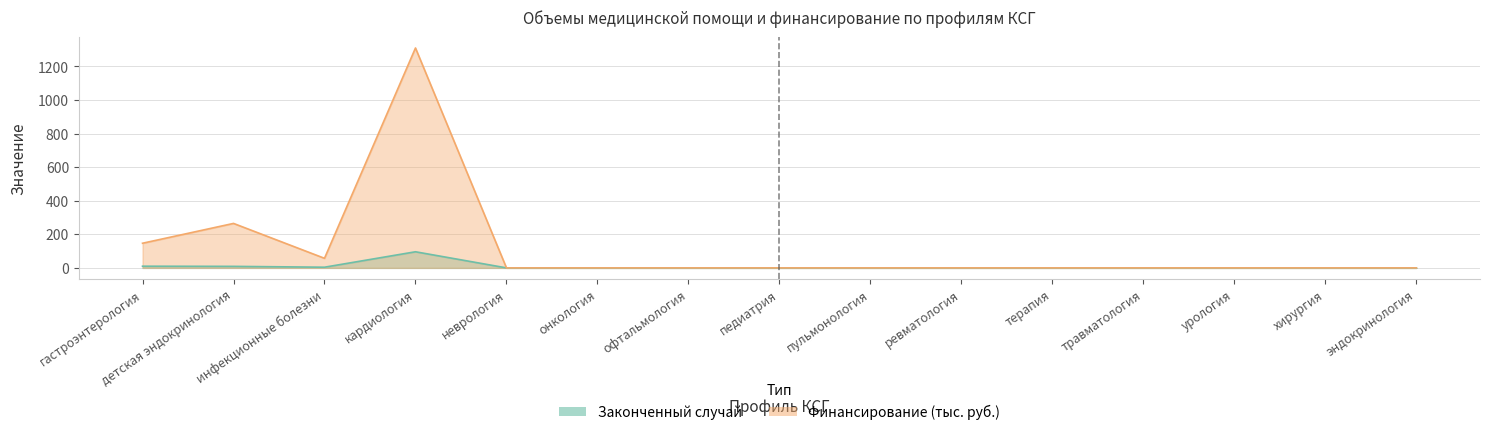

The Законченный случай series shows 4.0 at инфекционные болезни. True or false?

True